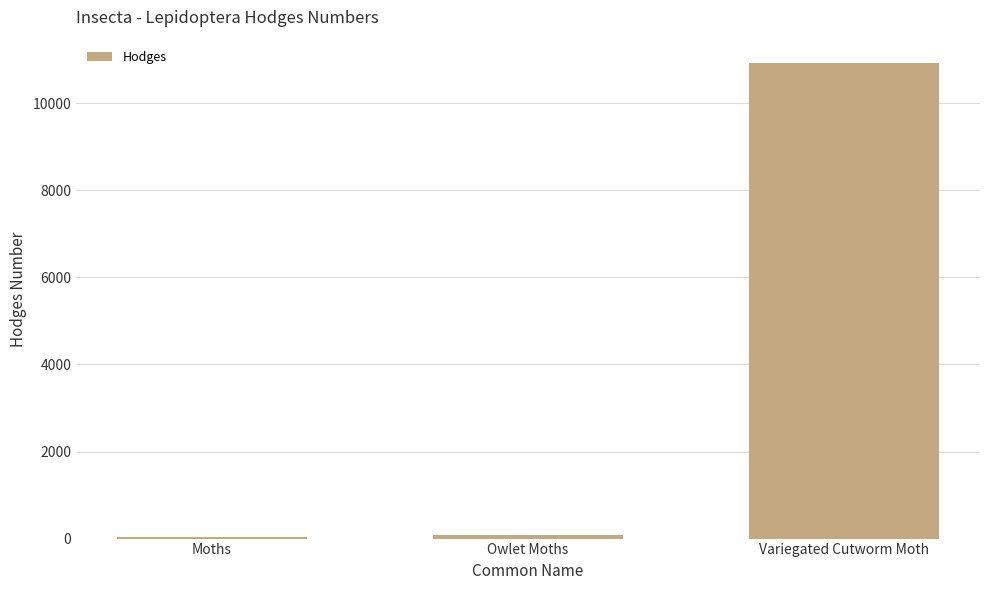

At which label does the data first exceed 93?

Owlet Moths